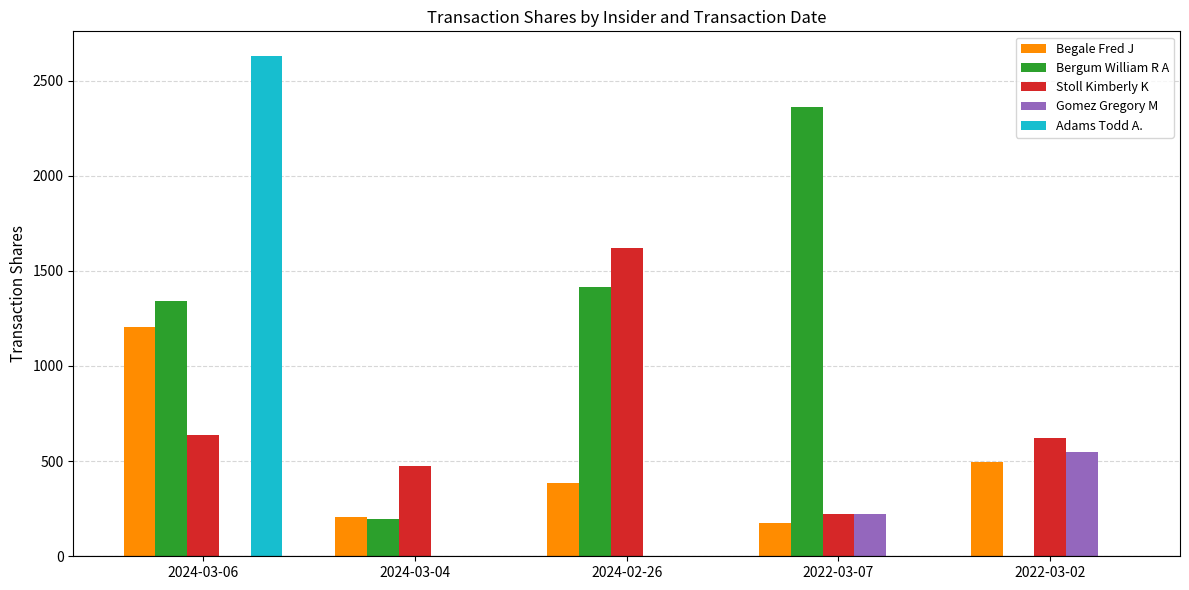

Reading left to right, list all the values displayed in this chart.

Begale Fred J: 2024-03-06=1203	2024-03-04=208	2024-02-26=385	2022-03-07=175	2022-03-02=498
Bergum William R A: 2024-03-06=1339	2024-03-04=194	2024-02-26=1416	2022-03-07=2362	2022-03-02=0
Stoll Kimberly K: 2024-03-06=635	2024-03-04=475	2024-02-26=1620	2022-03-07=223	2022-03-02=623
Gomez Gregory M: 2024-03-06=0	2024-03-04=0	2024-02-26=0	2022-03-07=223	2022-03-02=548
Adams Todd A.: 2024-03-06=2627	2024-03-04=0	2024-02-26=0	2022-03-07=0	2022-03-02=0